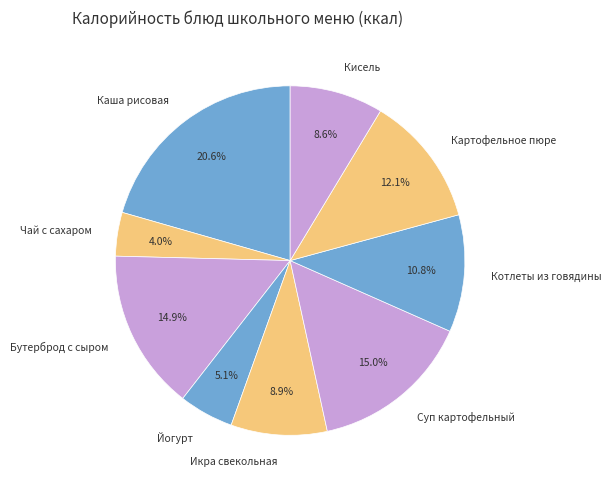

Combined, do Котлеты из говядины and Икра свекольная account for over 50%?

No